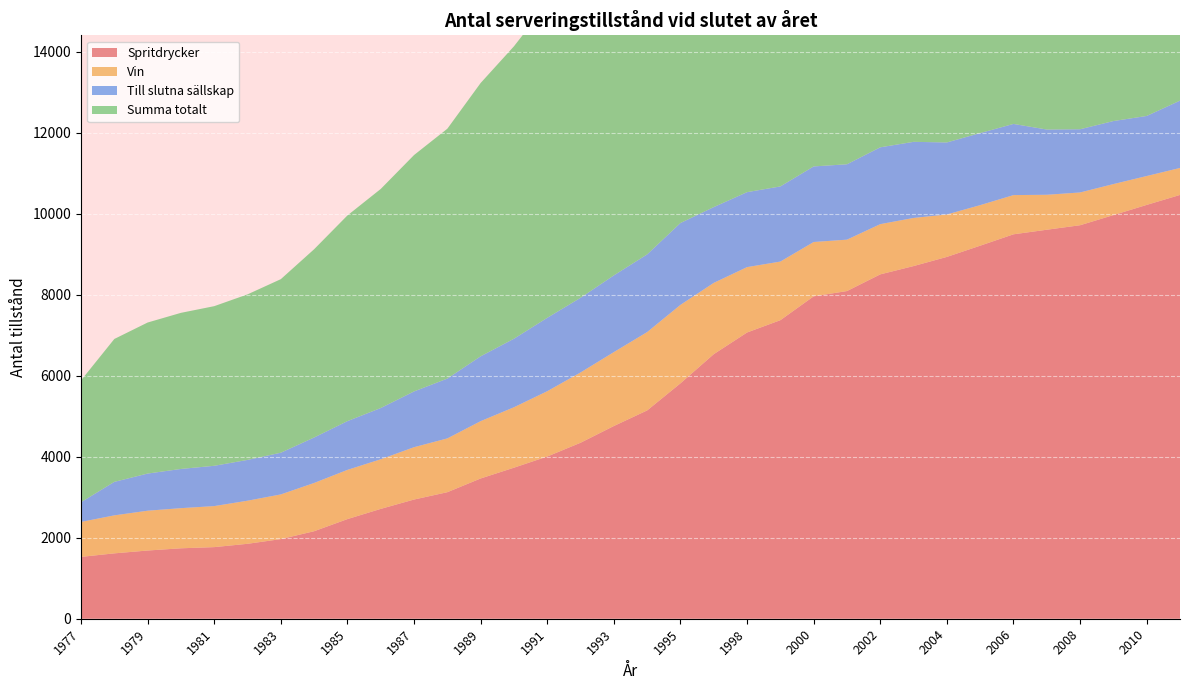

Reading right to left, transcribe all the data shown in this chart.

Spritdrycker: 2011=10463	2010=10217	2009=9965	2008=9715	2007=9604	2006=9491	2005=9210	2004=8933	2003=8707	2002=8502	2001=8090	2000=7960	1999=7371	1998=7067	1997=6532	1995=5812	1994=5143	1993=4758	1992=4345	1991=4005	1990=3729	1989=3463	1988=3124	1987=2943	1986=2712	1985=2460	1984=2161	1983=1966	1982=1850	1981=1768	1980=1739	1979=1684	1978=1614	1977=1527
Vin: 2011=666	2010=713	2009=766	2008=809	2007=863	2006=968	2005=1001	2004=1048	2003=1188	2002=1240	2001=1269	2000=1341	1999=1447	1998=1614	1997=1760	1995=1937	1994=1934	1993=1825	1992=1735	1991=1612	1990=1492	1989=1415	1988=1328	1987=1292	1986=1225	1985=1215	1984=1191	1983=1103	1982=1064	1981=1013	1980=991	1979=983	1978=938	1977=863
Till slutna sällskap: 2011=1662	2010=1483	2009=1556	2008=1561	2007=1611	2006=1757	2005=1780	2004=1778	2003=1879	2002=1897	2001=1861	2000=1866	1999=1855	1998=1851	1997=1871	1995=2021	1994=1918	1993=1894	1992=1844	1991=1812	1990=1692	1989=1601	1988=1477	1987=1377	1986=1265	1985=1204	1984=1123	1983=1030	1982=1007	1981=995	1980=968	1979=917	1978=827	1977=486
Summa totalt: 2011=13094	2010=12711	2009=12599	2008=12398	2007=12393	2006=12542	2005=12306	2004=12063	2003=12090	2002=11959	2001=11551	2000=11497	1999=11000	1998=10879	1997=10507	1995=10142	1994=9396	1993=8850	1992=8281	1991=7757	1990=7220	1989=6748	1988=6169	1987=5836	1986=5409	1985=5078	1984=4648	1983=4285	1982=4087	1981=3941	1980=3854	1979=3729	1978=3528	1977=3009